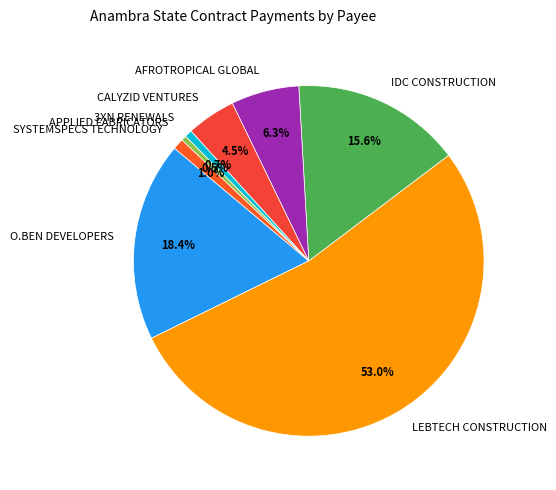

Combined, do AFROTROPICAL GLOBAL and LEBTECH CONSTRUCTION account for over 50%?

Yes